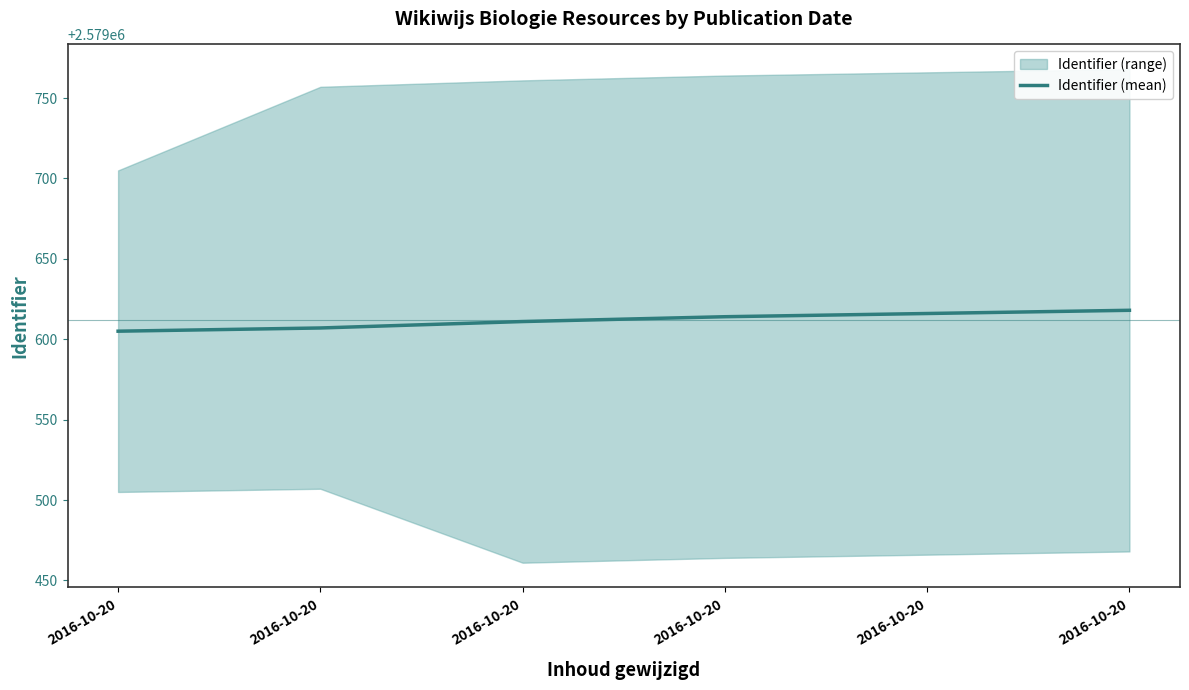

What is the difference between the values at 2016-10-20 and 2016-10-20?

3